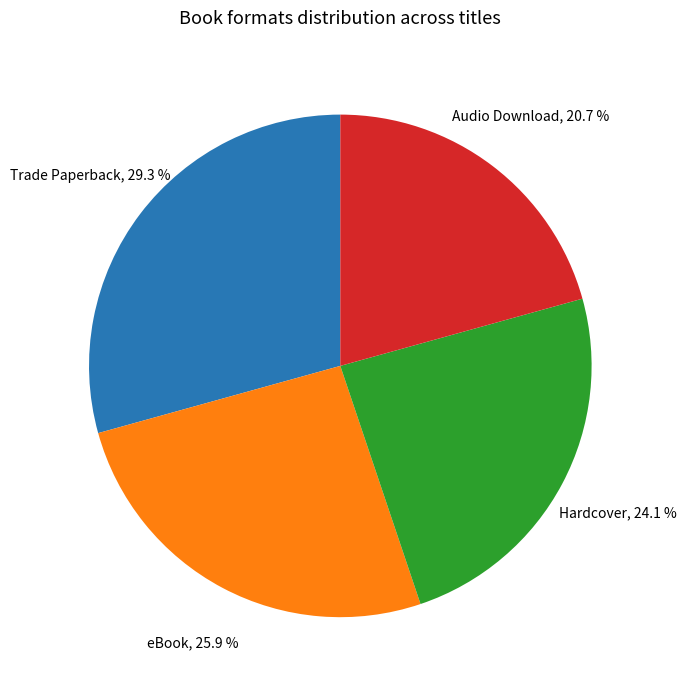

Is there a majority slice in this chart?

No